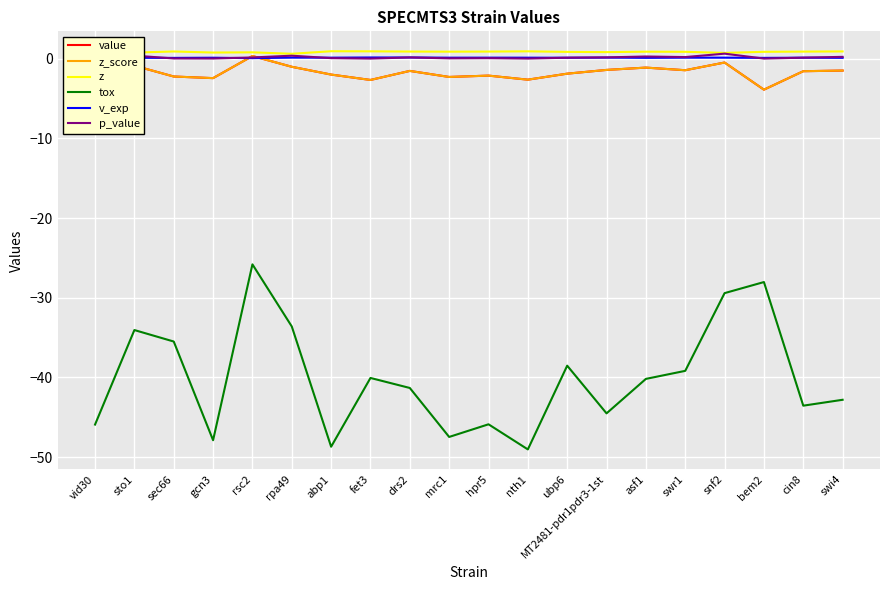

At swi4, list the series in order from smallest to largest.

tox, value, z_score, v_exp, p_value, z